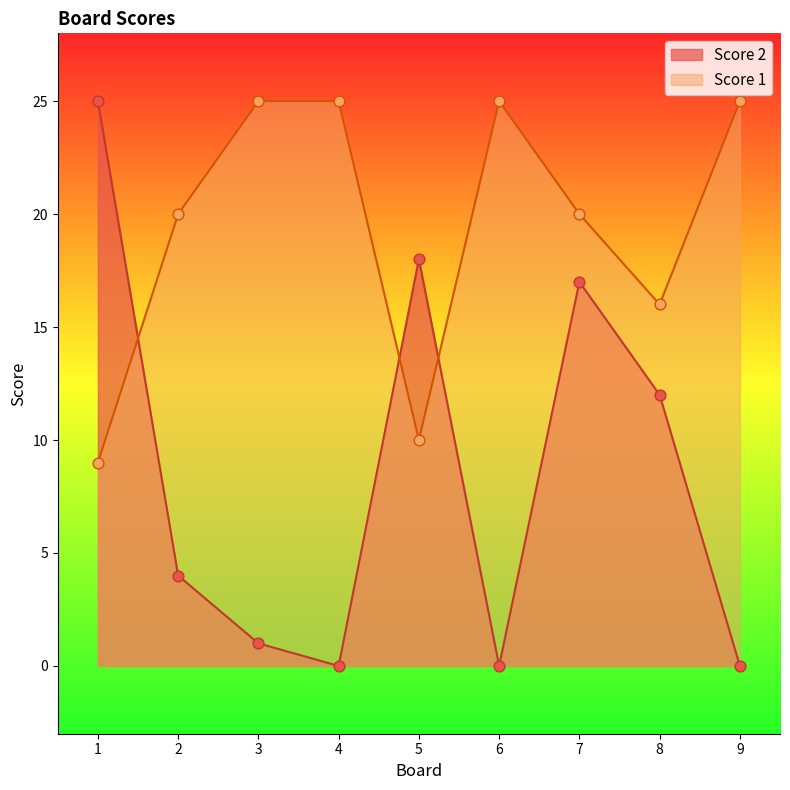

At which category is the sum across all series the highest?

7